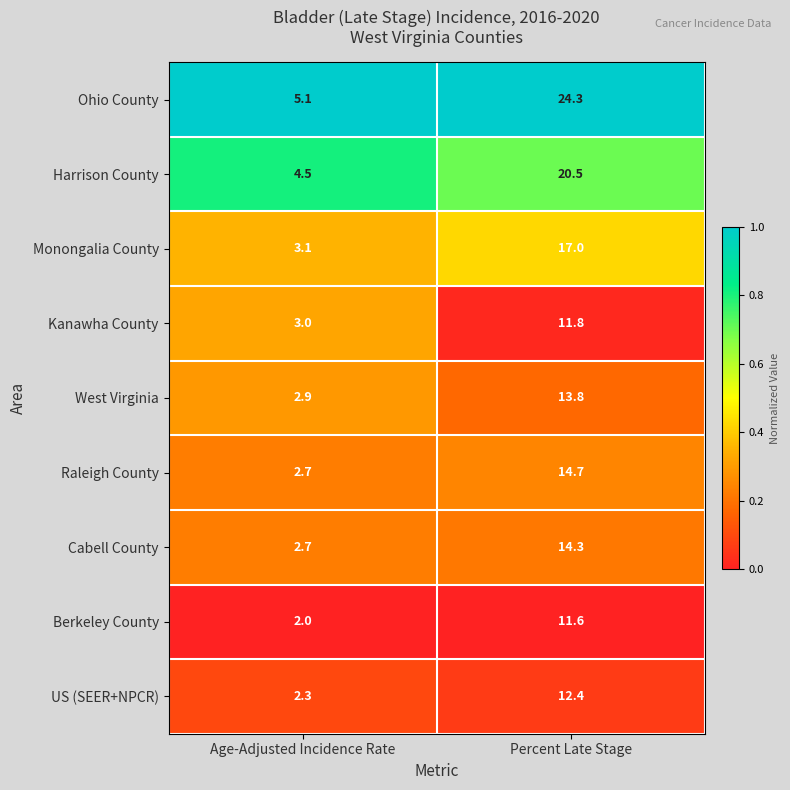

True or false: Monongalia County has a value of 6.7 at Percent Late Stage.

False